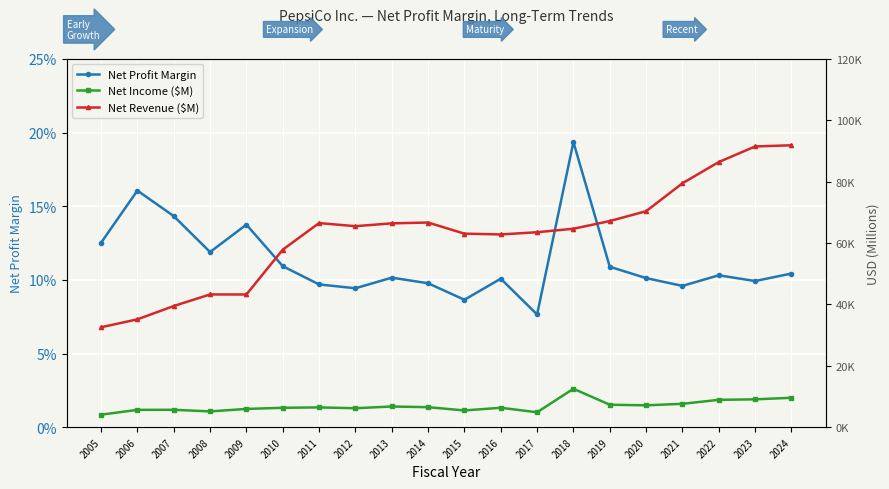

What is the lowest value of the Net Revenue ($M) series?

32562.0